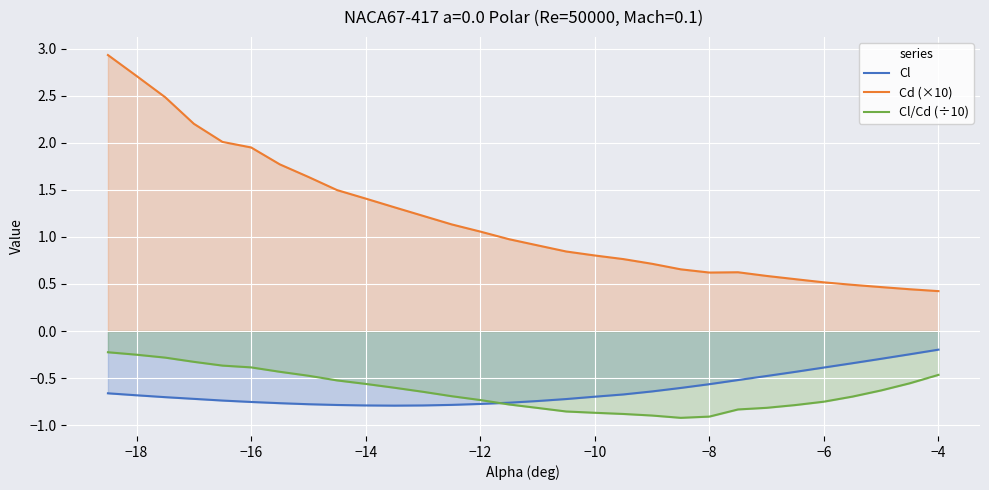

Which series has the largest total across all categories?

Cd (×10)